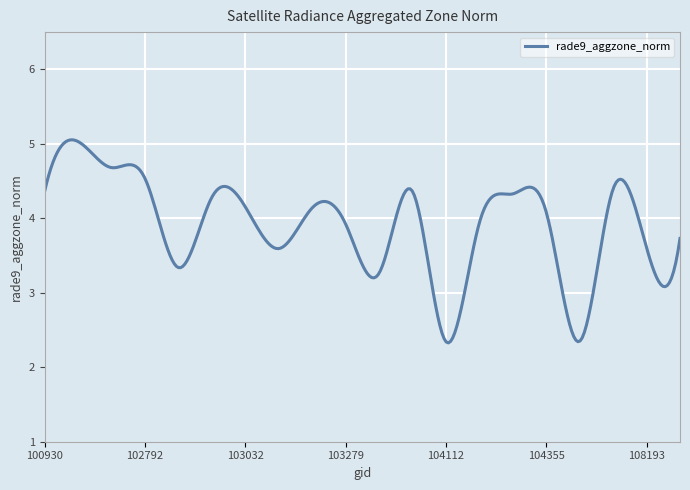

What is the minimum value shown in the chart?

2.3